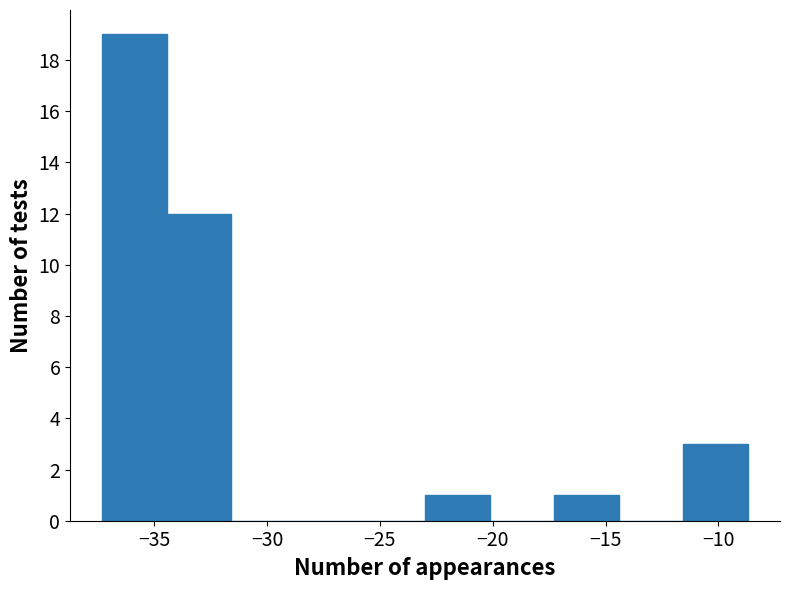

Reading left to right, list every bar in this chart as the range it spans on the x-axis followed by its height. Neither the bar edges nor the heights are printed on the chart, so give them approximately, as read against the axes.

-37.5 to -34.5: 19
-34.5 to -31.5: 12
-31.5 to -28.5: 0
-28.5 to -26.0: 0
-26.0 to -23.0: 0
-23.0 to -20.0: 1
-20.0 to -17.5: 0
-17.5 to -14.5: 1
-14.5 to -11.5: 0
-11.5 to -8.5: 3